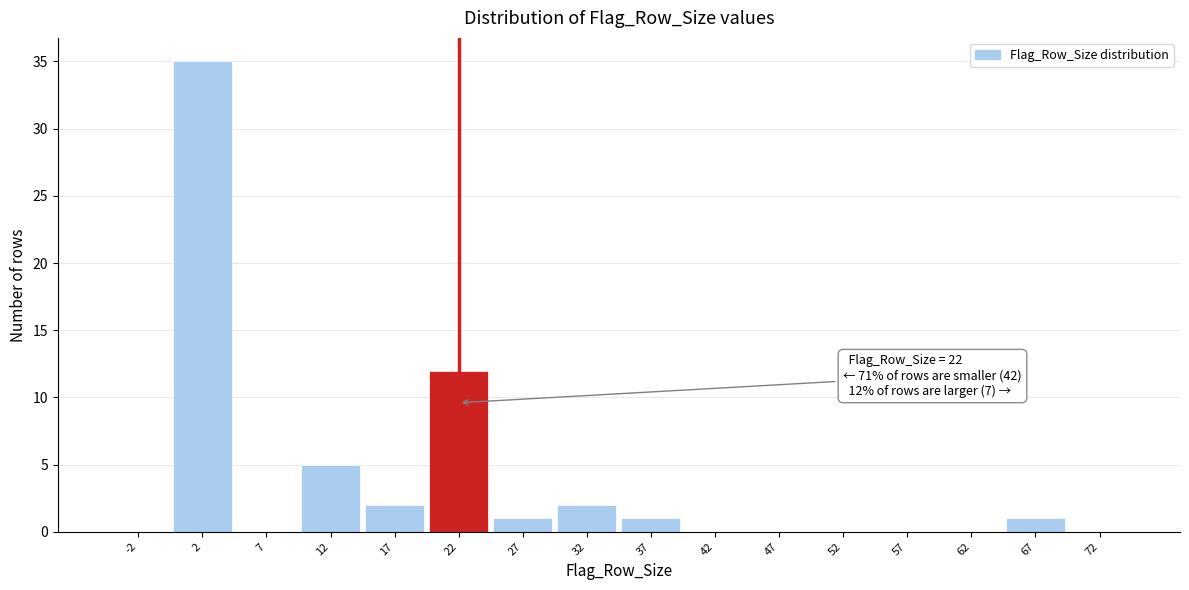

Which range on the x-axis has the tallest bar?

0 to 5